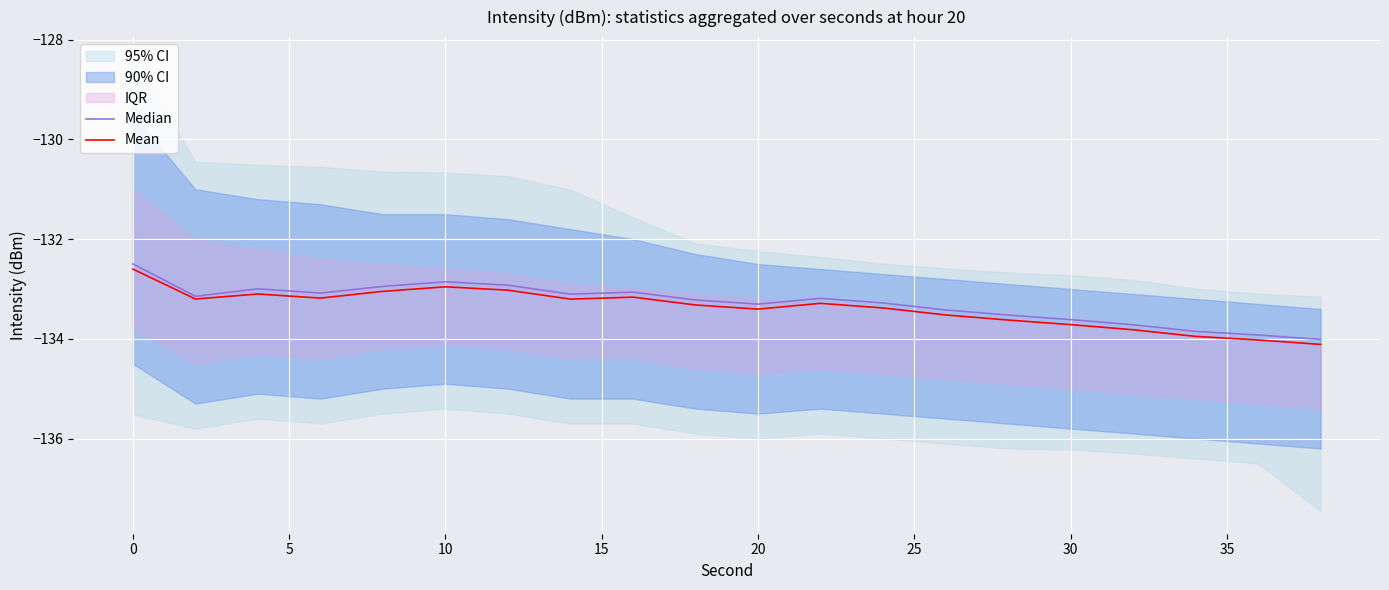

Is it true that Mean equals -227.4 at 30?

False